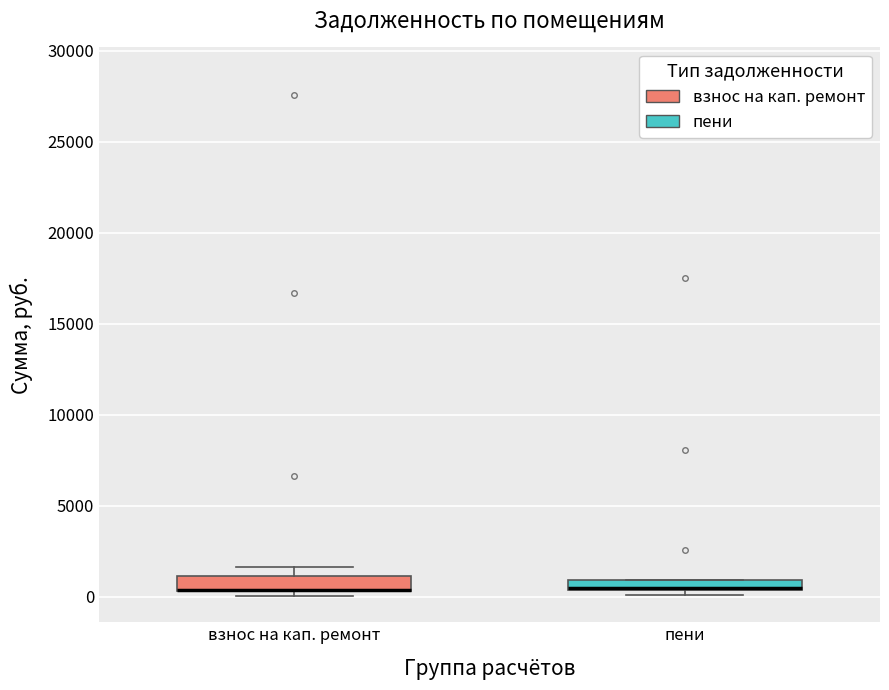

Where is the lower edge of the box for взнос на кап. ремонт on the y-axis? The values are not printed on the chart, so give them approximately, as read against the axis.

500